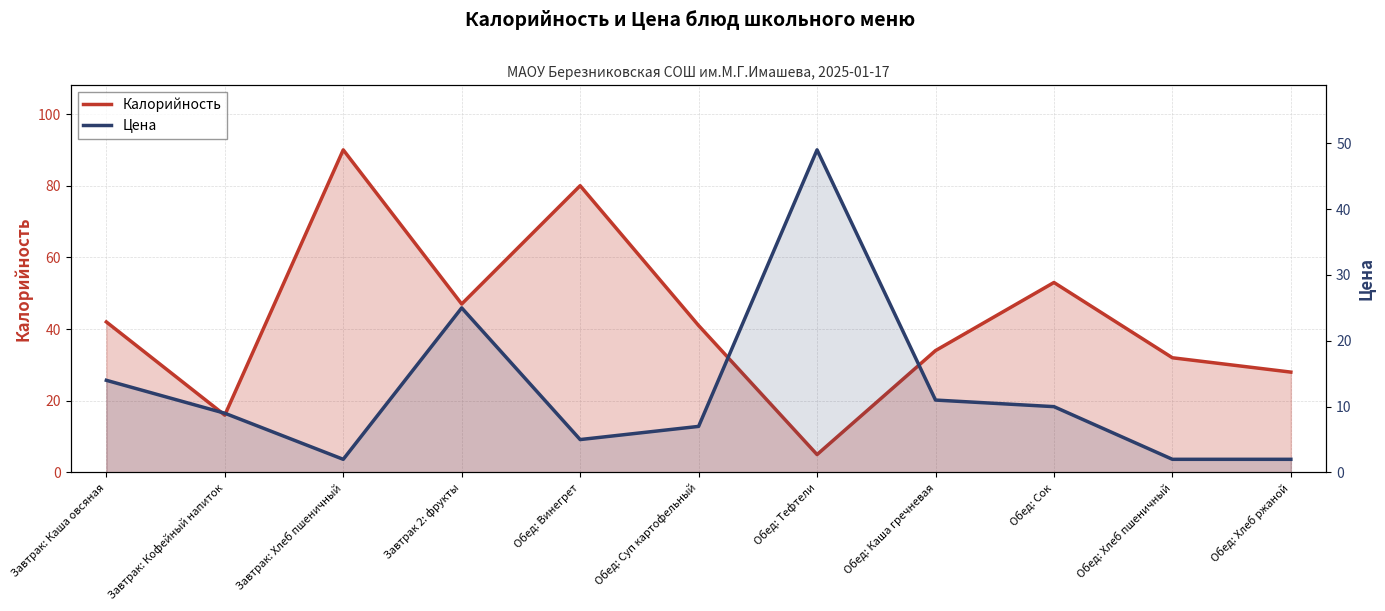

At which label is Калорийность closest to 47?

Завтрак 2: фрукты